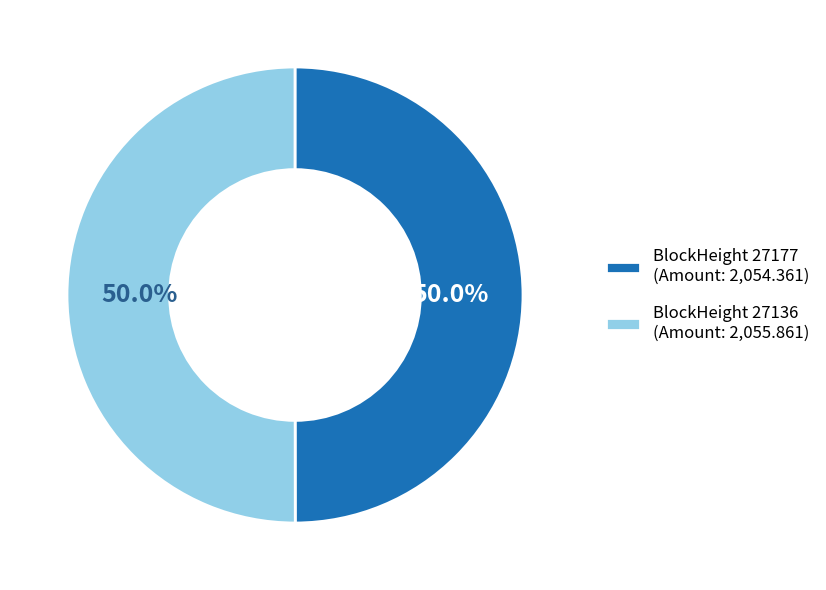

What percentage is NOT represented by BlockHeight 27136 (Amount: 2,055.861)?

50.0%